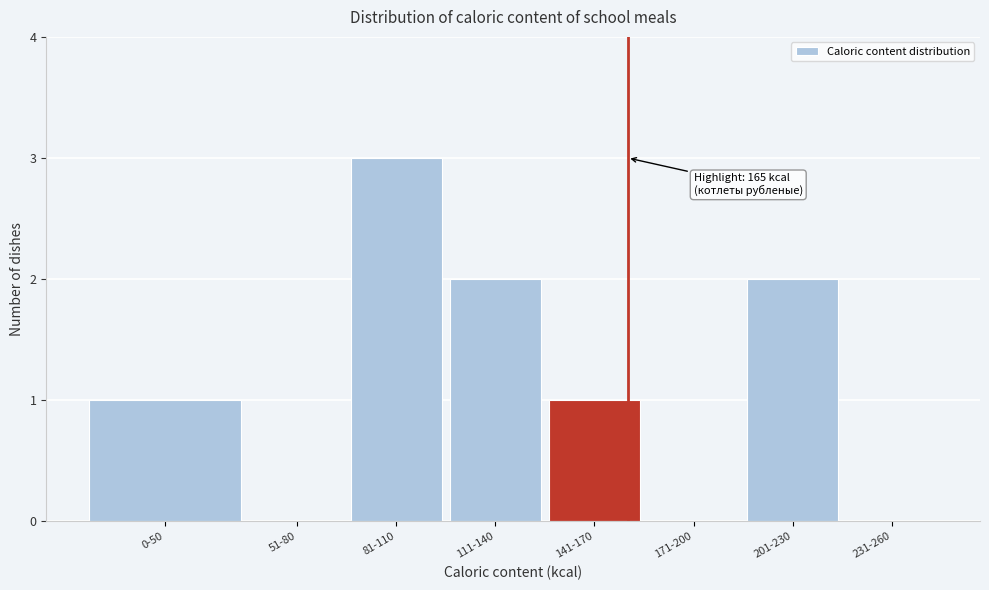

Reading left to right, extract all data points from this chart.

0-50=1	51-80=0	81-110=3	111-140=2	141-170=1	171-200=0	201-230=2	231-260=0